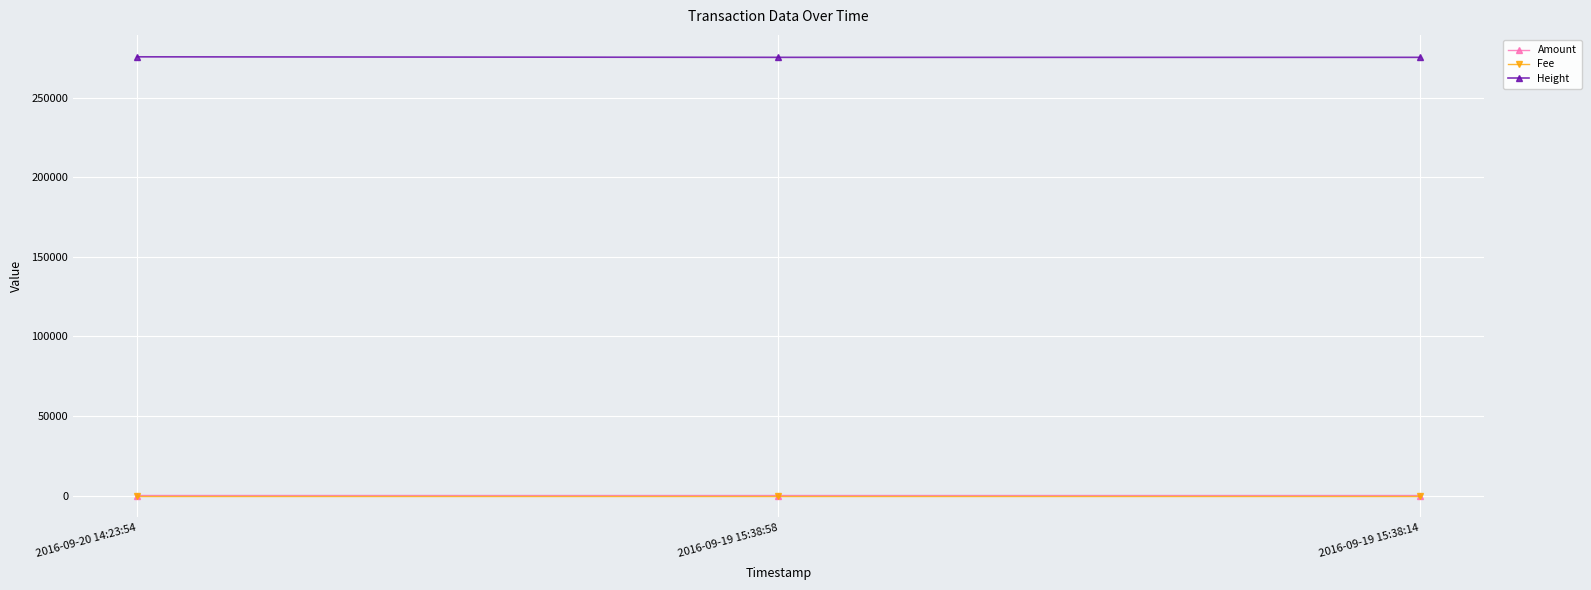

What is the greatest value displayed?

275558